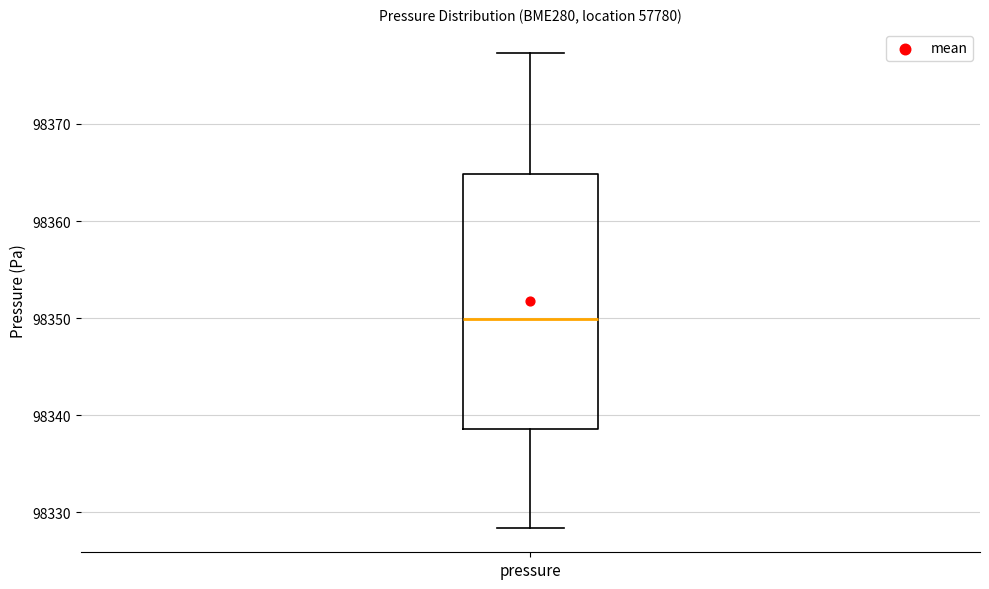

Where does the median line of the box for pressure sit on the y-axis? The values are not printed on the chart, so give them approximately, as read against the axis.

98350